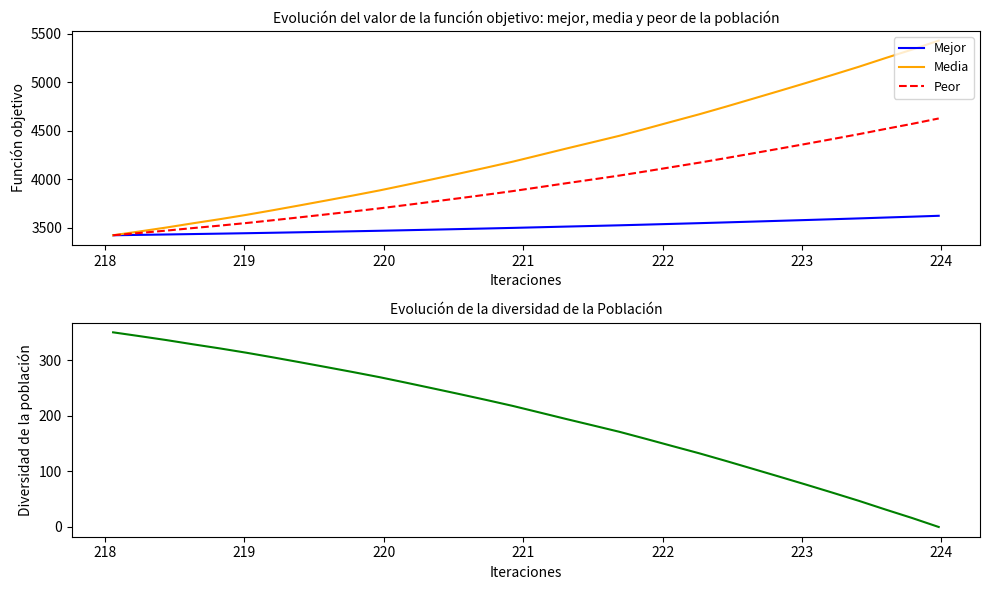

What is the value of the Peor point at the 11th from the left?

3698.0